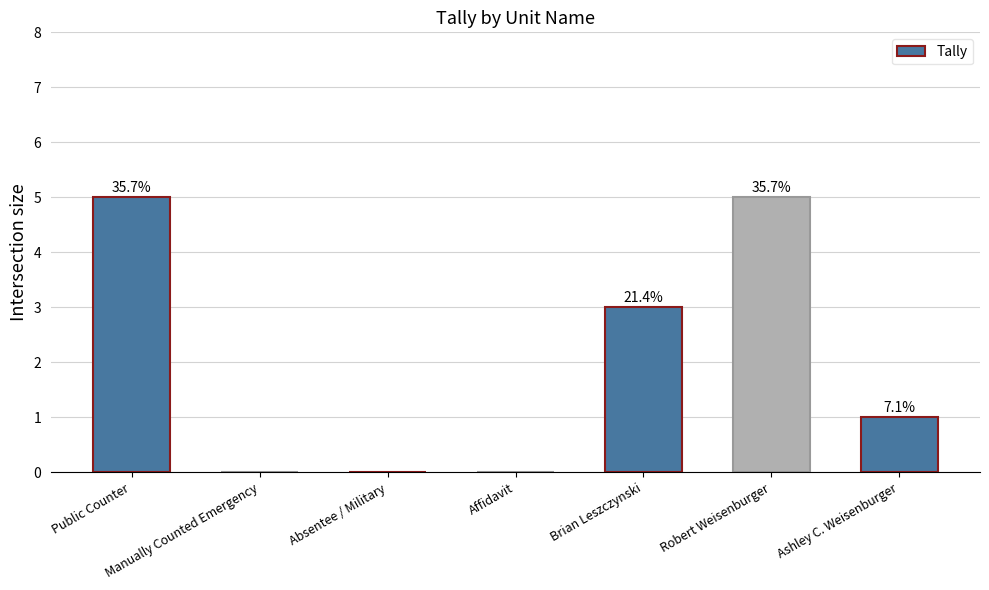

List the labels in order of value, largest first.

Public Counter, Robert Weisenburger, Brian Leszczynski, Ashley C. Weisenburger, Manually Counted Emergency, Absentee / Military, Affidavit